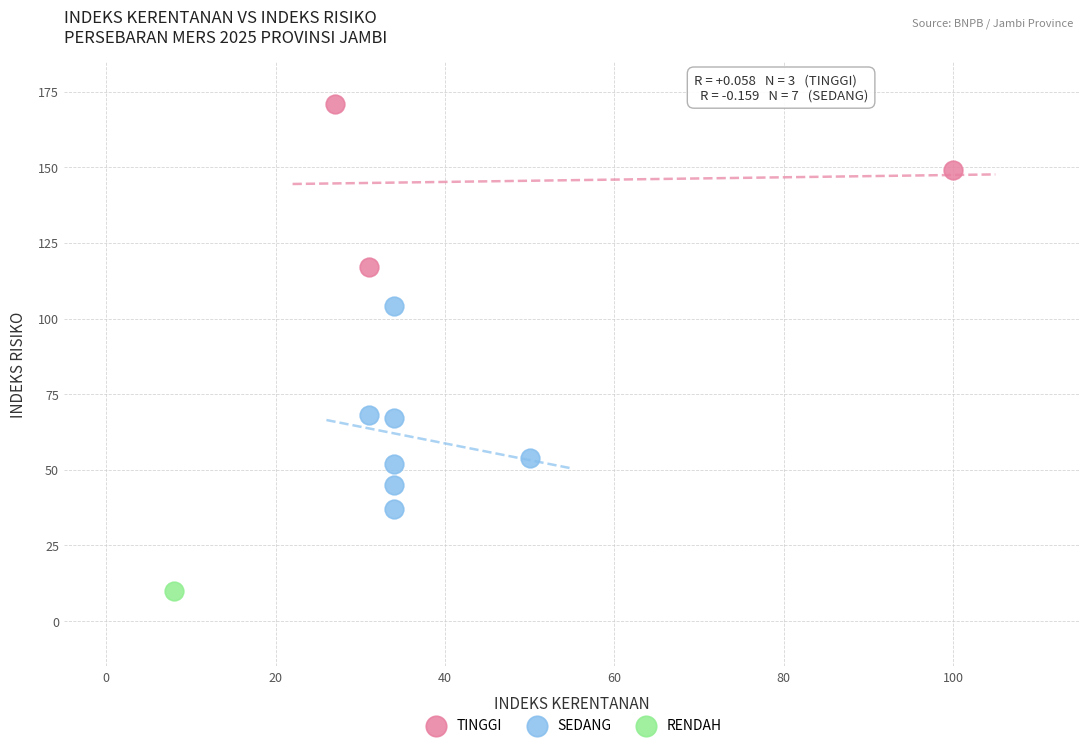

Which series contains the lowest Y value?

RENDAH